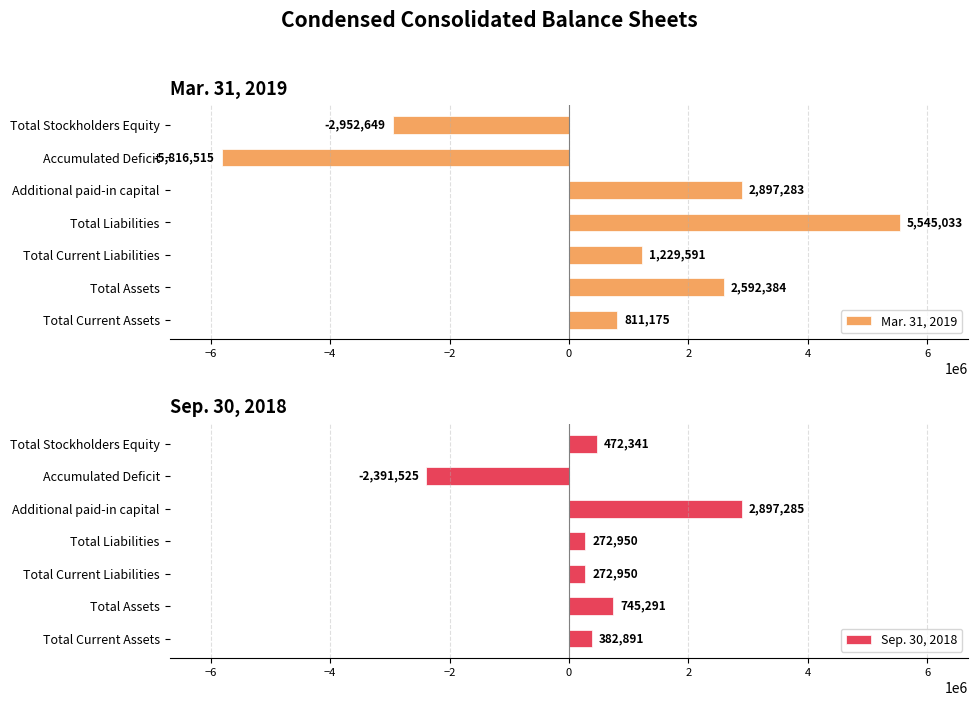

Rank the series by their average value, from lowest to highest.

Sep. 30, 2018, Mar. 31, 2019